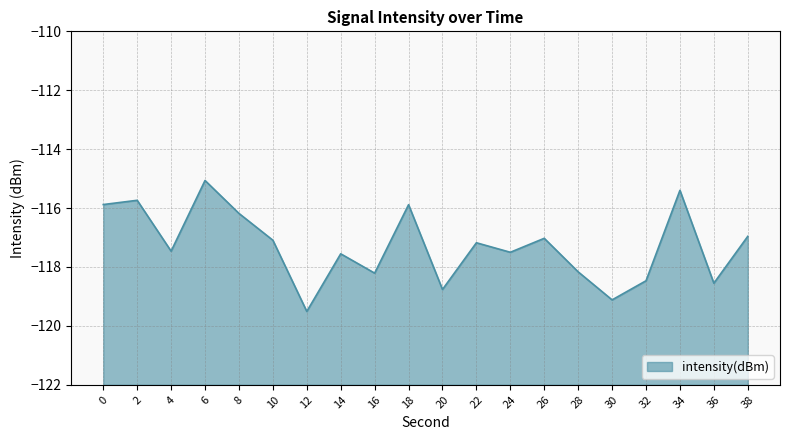

List the labels in order of value, smallest first.

12, 30, 20, 36, 32, 16, 28, 14, 24, 4, 22, 10, 26, 38, 8, 18, 0, 2, 34, 6